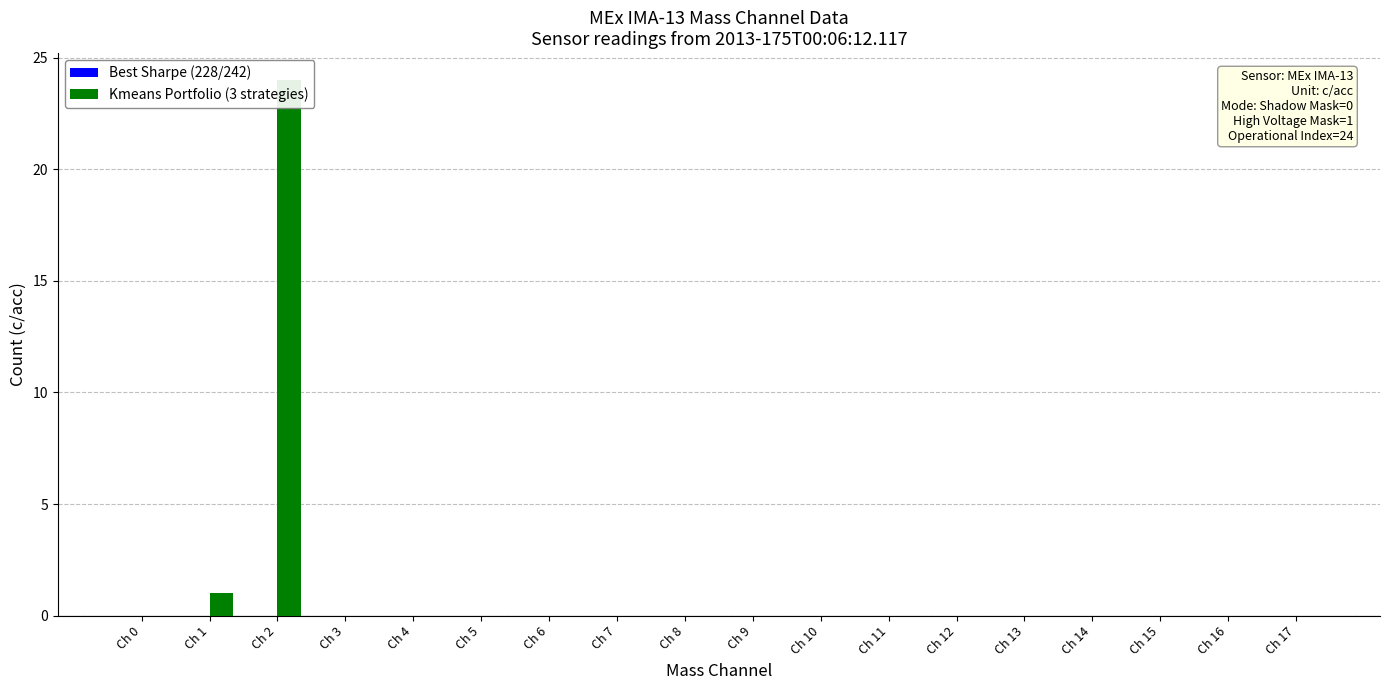

Are the bars horizontal?

No